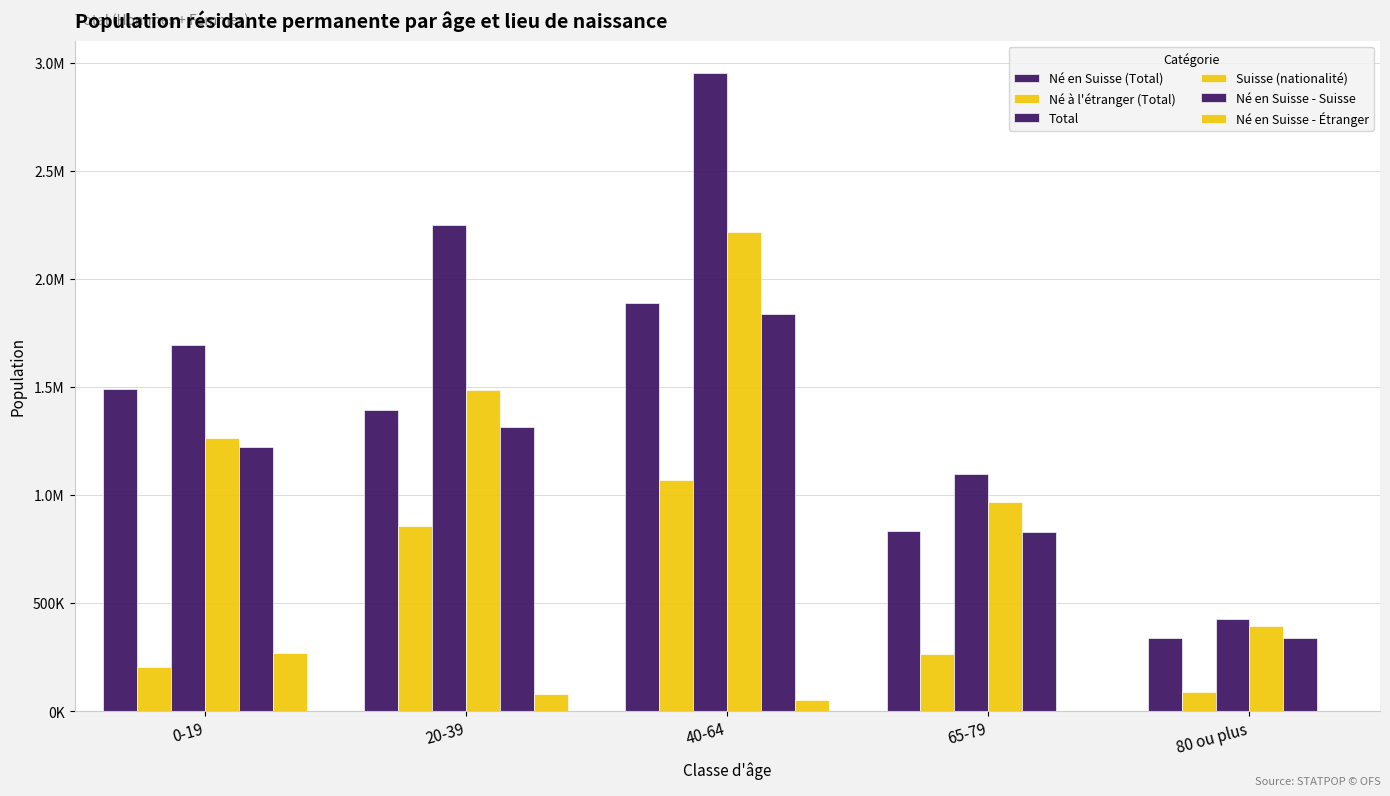

Does the chart contain stacked bars?

No